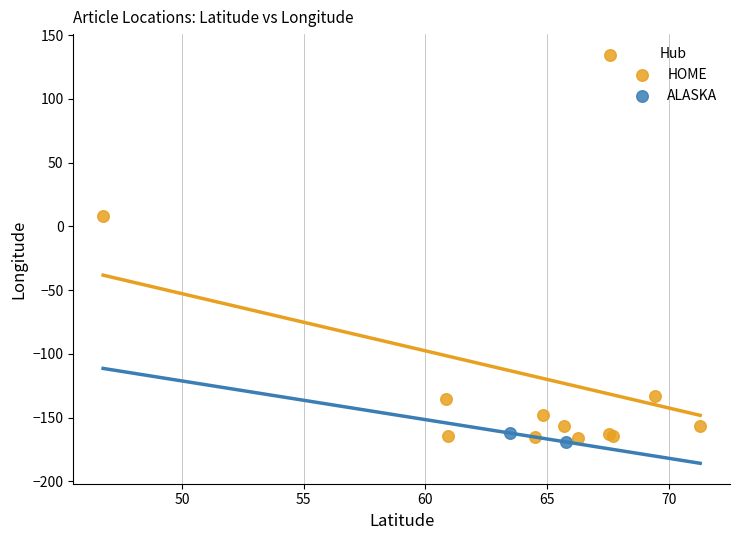

Which series has the largest Y range (max minus min)?

HOME